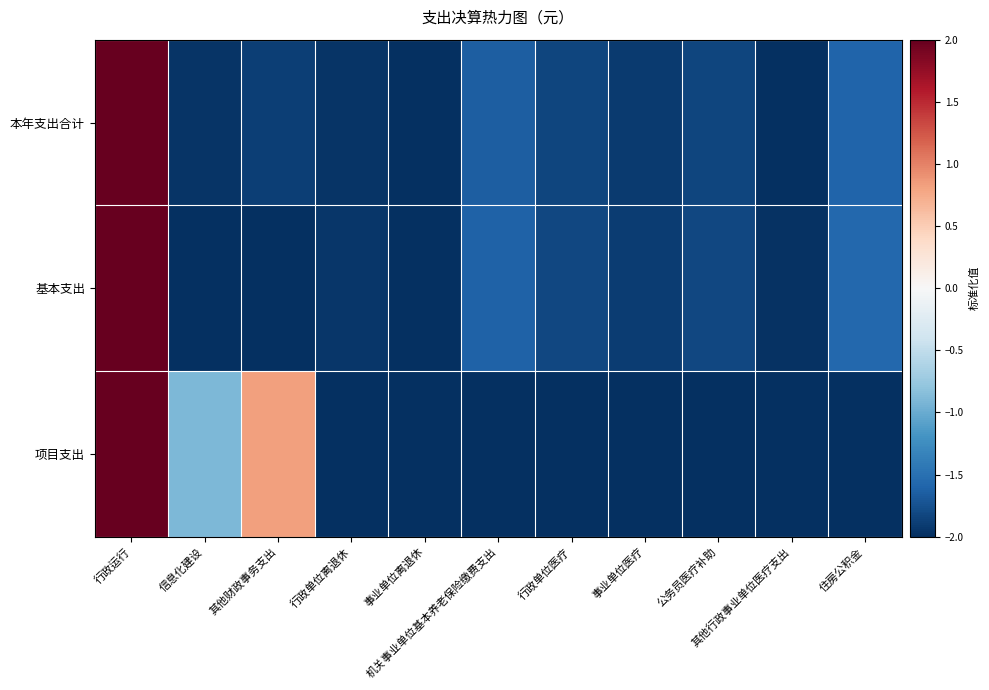

What is the difference between the highest and lowest values at 其他财政事务支出?

2.8